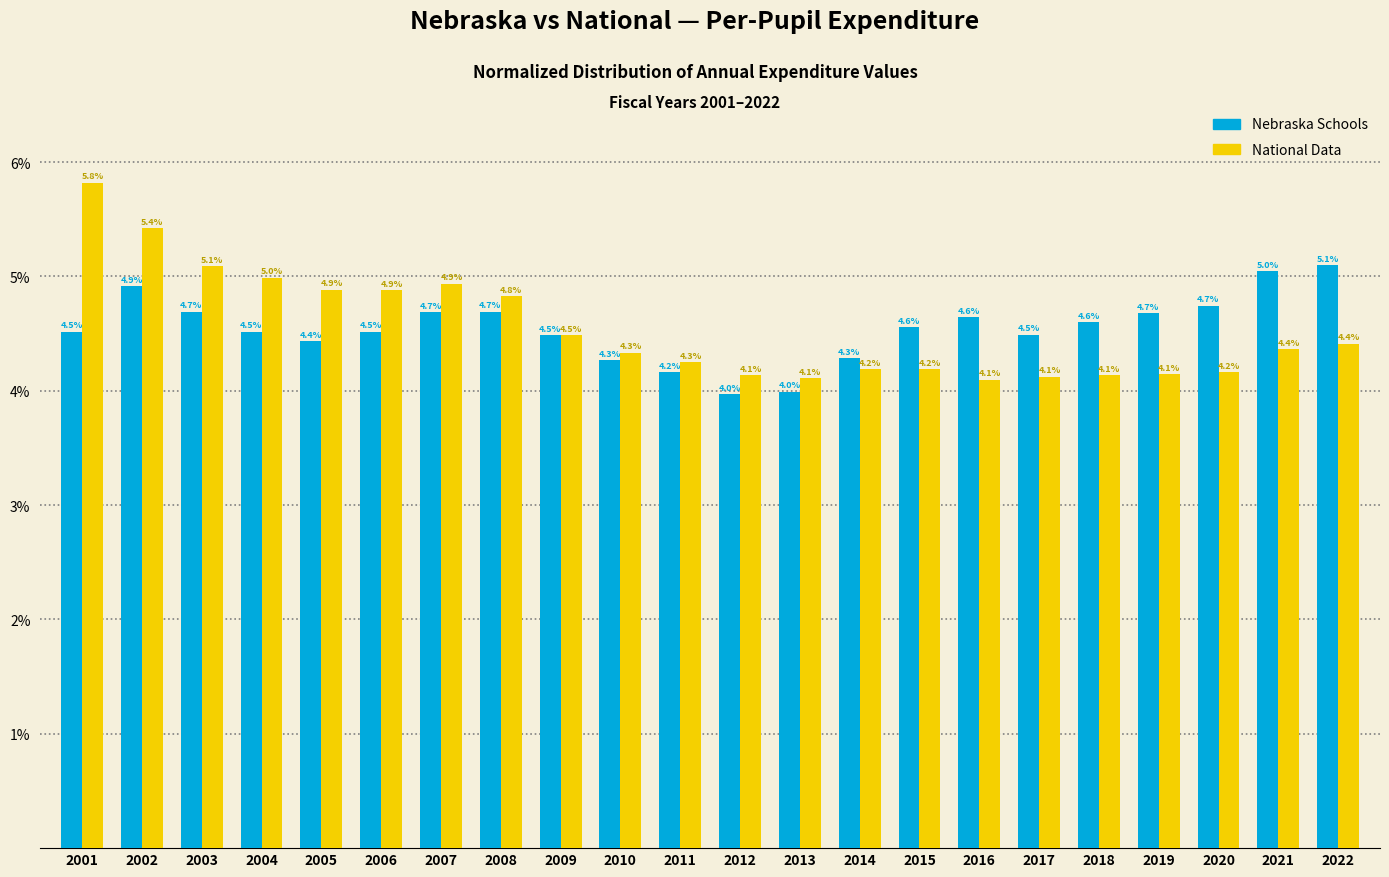

Reading left to right, what are all the values shown in this chart?

Nebraska Schools: 4.5	4.9	4.7	4.5	4.4	4.5	4.7	4.7	4.5	4.3	4.2	4.0	4.0	4.3	4.6	4.6	4.5	4.6	4.7	4.7	5.0	5.1
National Data: 5.8	5.4	5.1	5.0	4.9	4.9	4.9	4.8	4.5	4.3	4.3	4.1	4.1	4.2	4.2	4.1	4.1	4.1	4.1	4.2	4.4	4.4